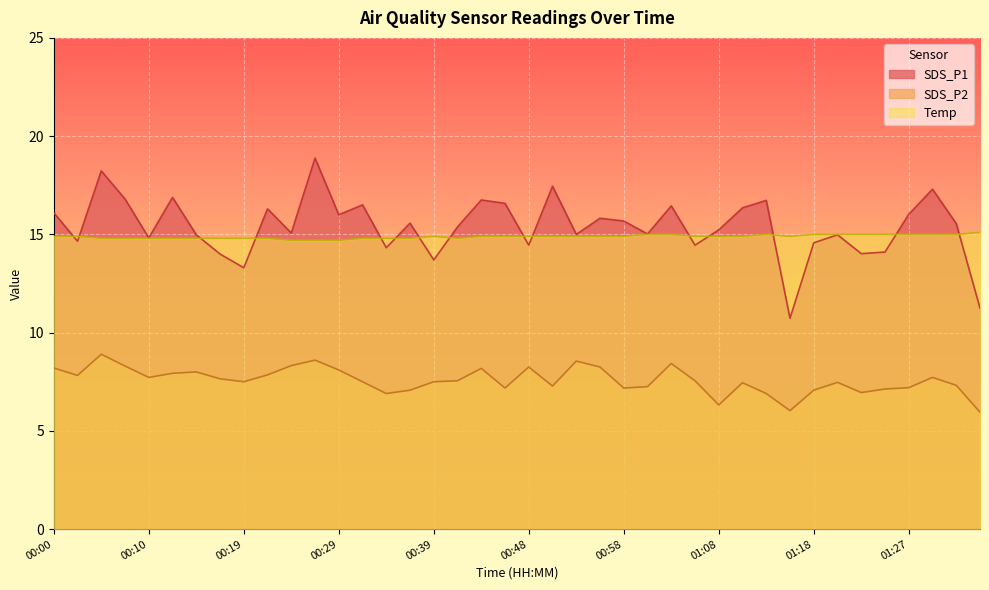

Which category has the lowest value in the Temp series?

00:24